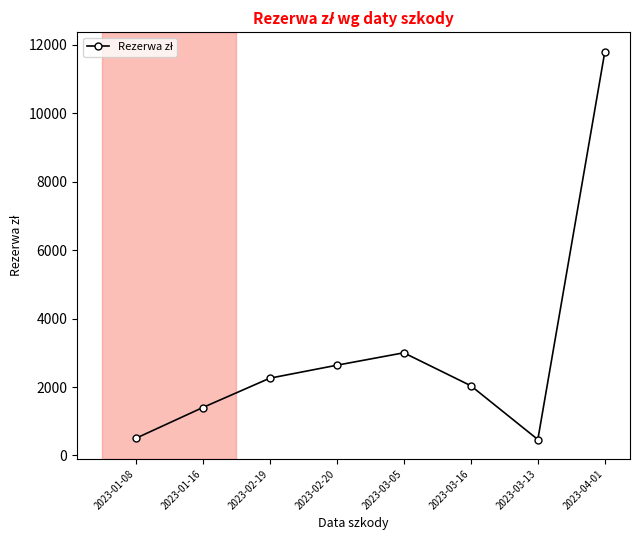

Is it true that the value at 2023-03-05 is 3000.0?

True